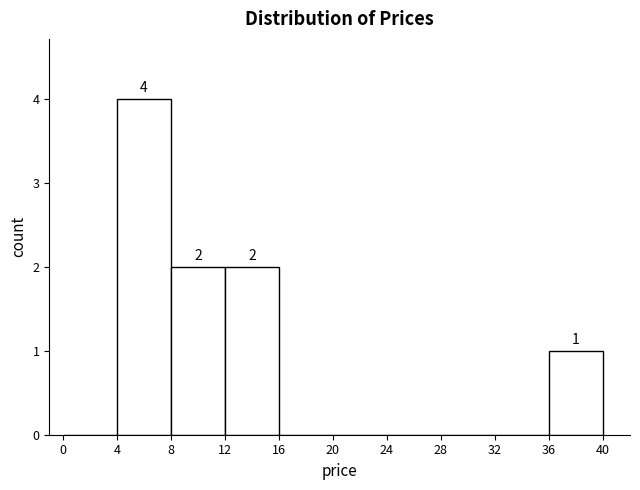

Which range on the x-axis has the tallest bar?

4 to 8